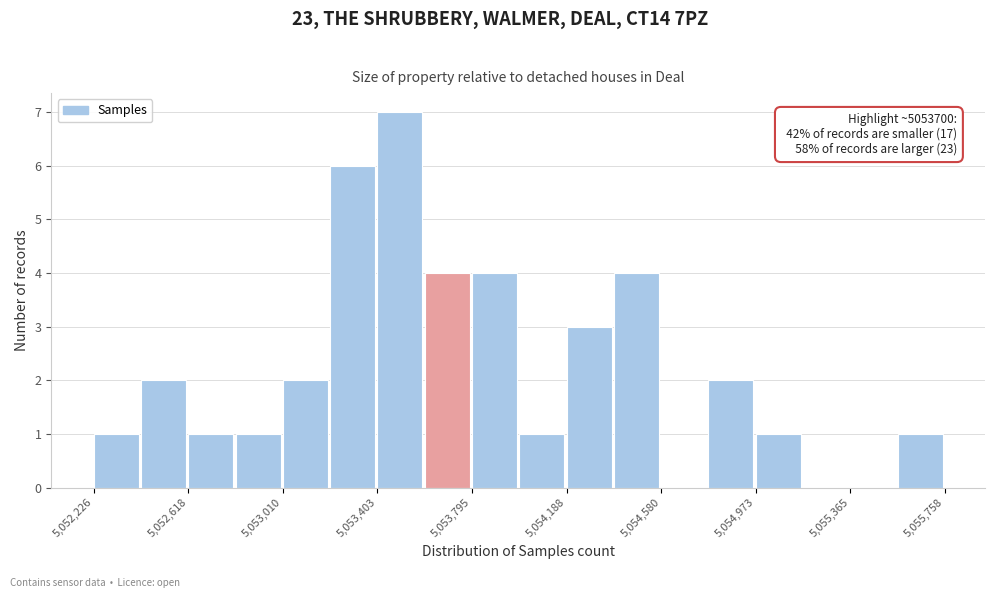

Read against the x-axis, roughly where is the centre of the tallest bar?

5053500